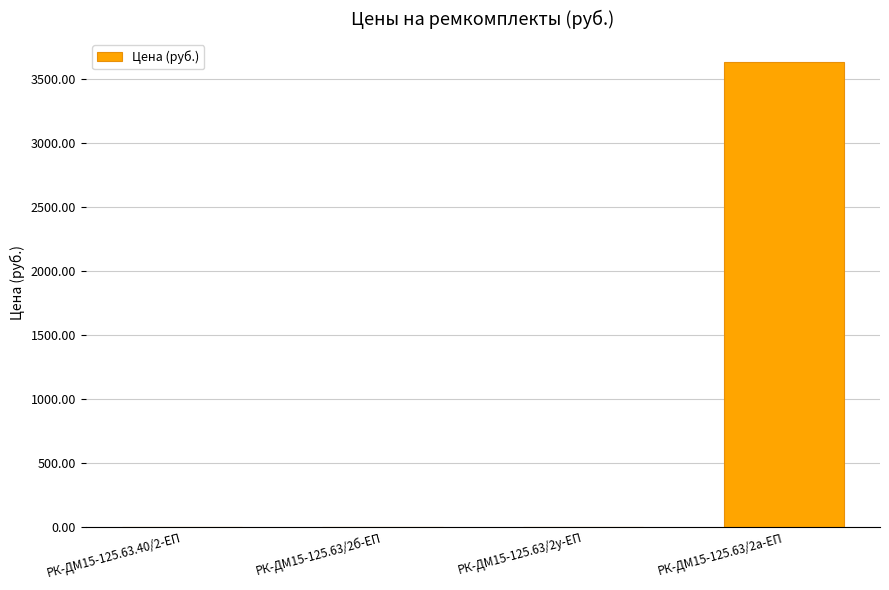

What is the sum of all values?

3628.0